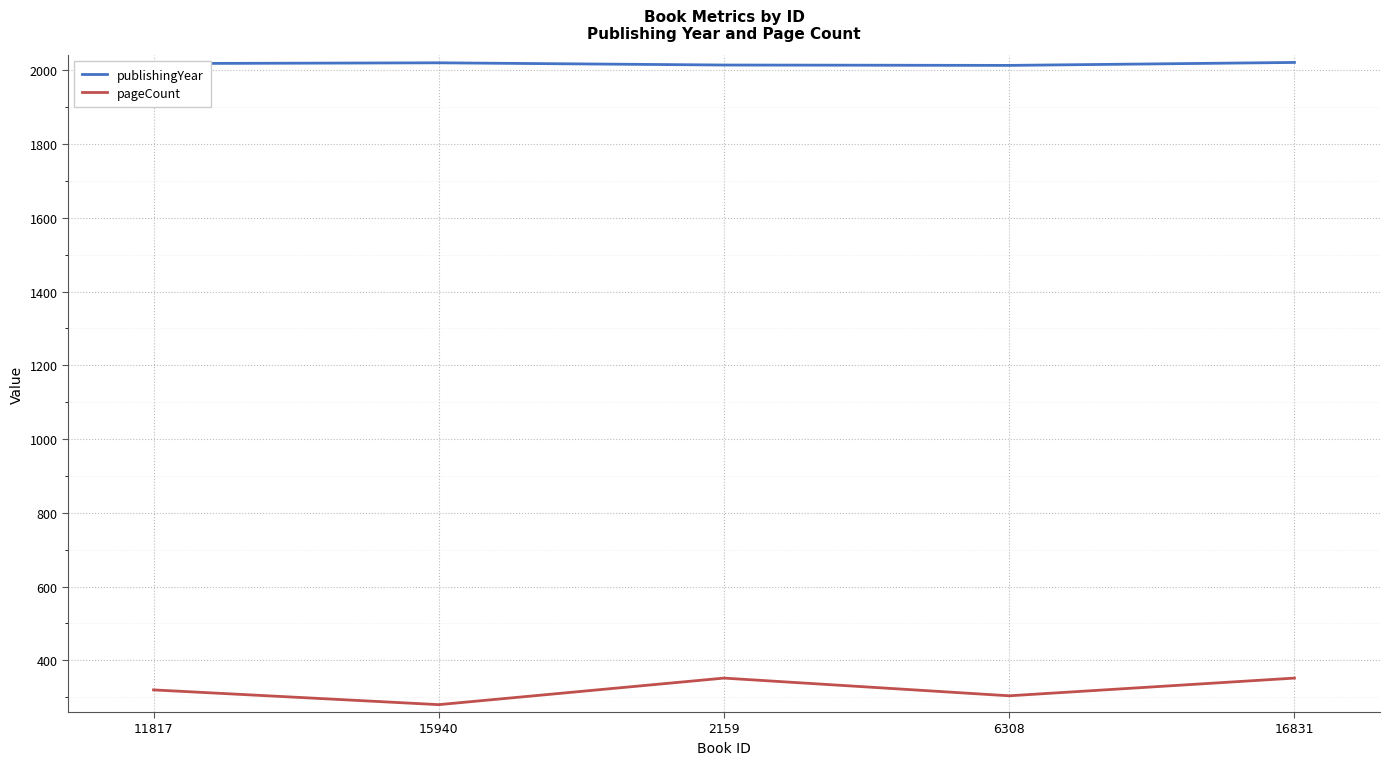

Is it true that pageCount equals 352 at 16831?

True